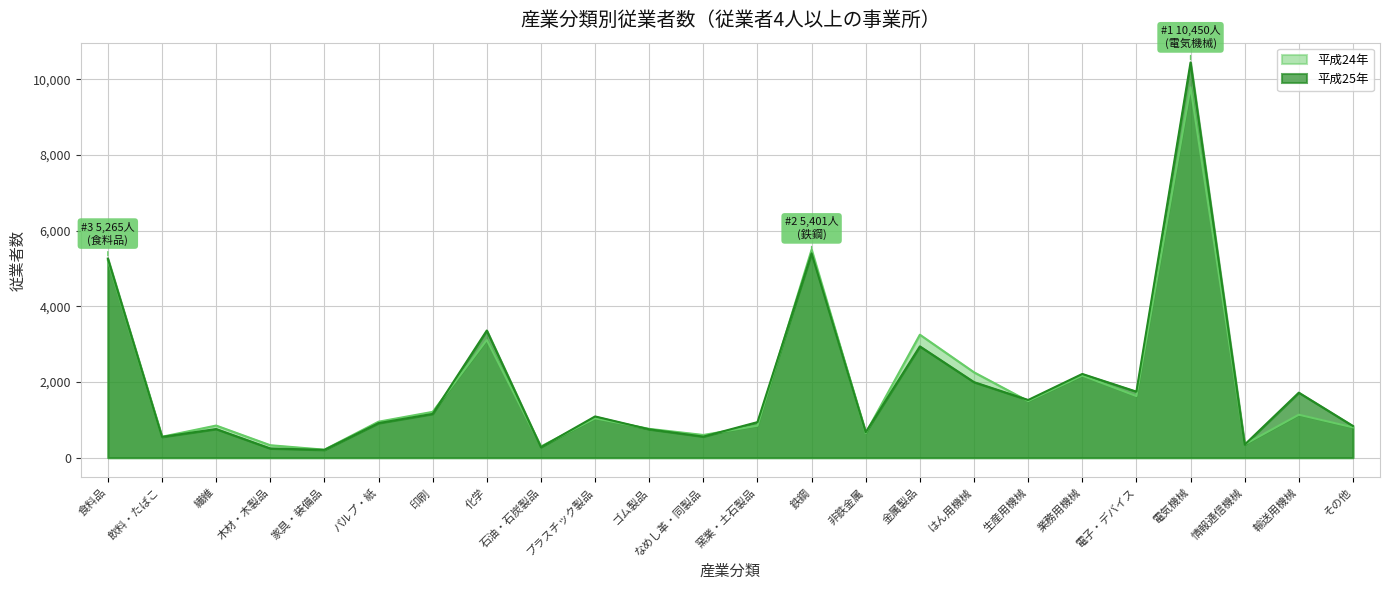

What is the approximate value of 平成25年 at 窯業・土石製品?

940